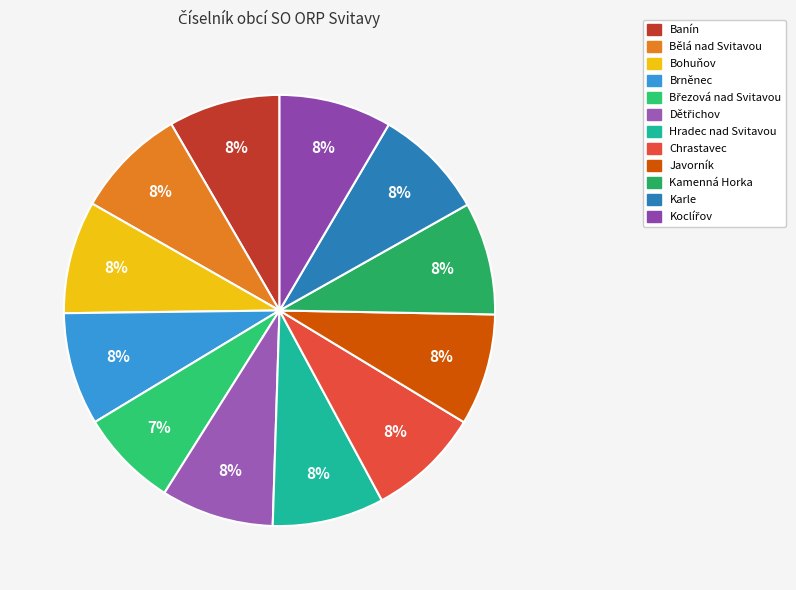

To the nearest percent, what portion does Kamenná Horka represent?

8%